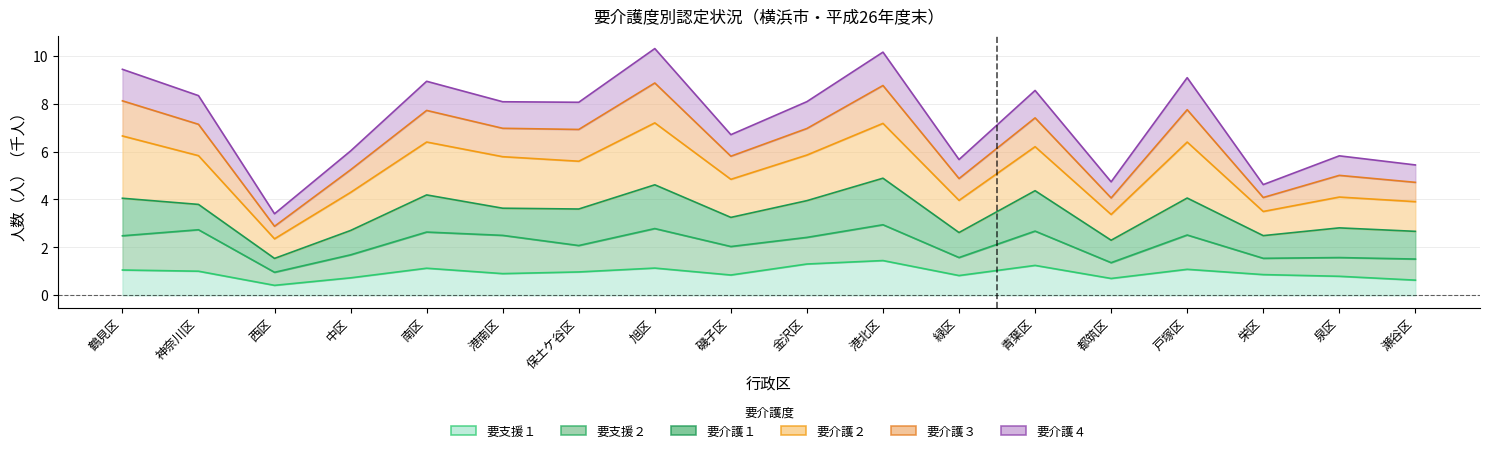

True or false: 要介護４ and 要支援１ intersect in this chart.

False